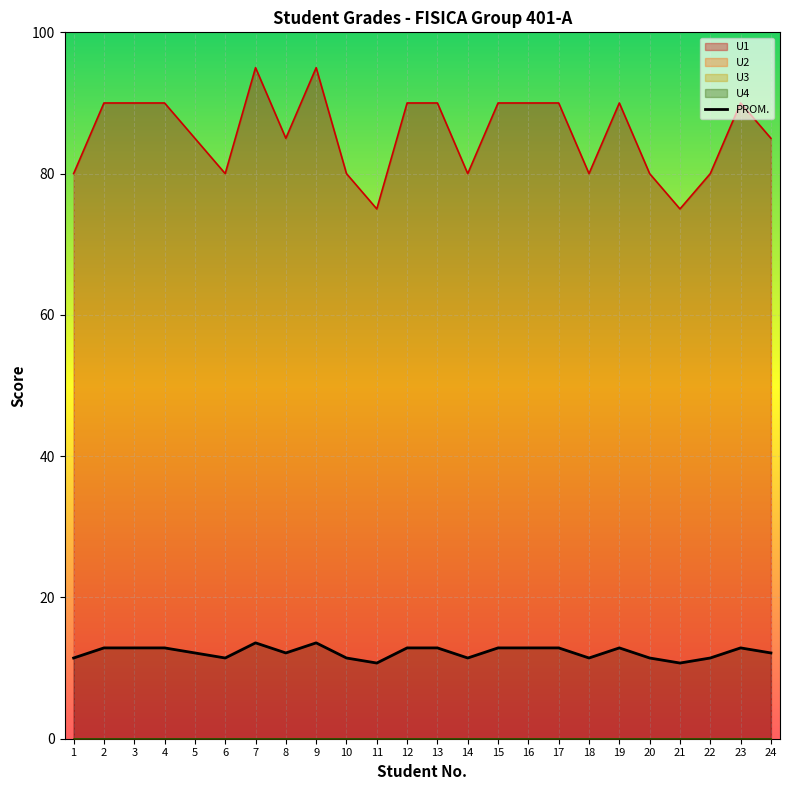

What is the minimum value for U1?

75.0